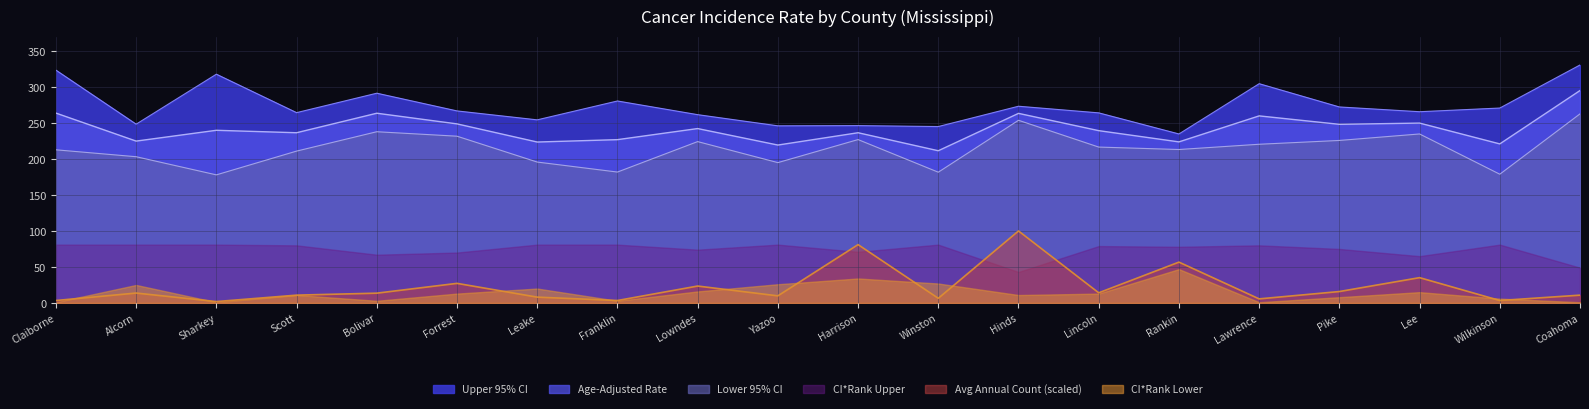

List the series in order of their peak value, highest first.

Upper 95% CI, Age-Adjusted Rate, Lower 95% CI, Avg Annual Count (scaled), CI*Rank Upper, CI*Rank Lower